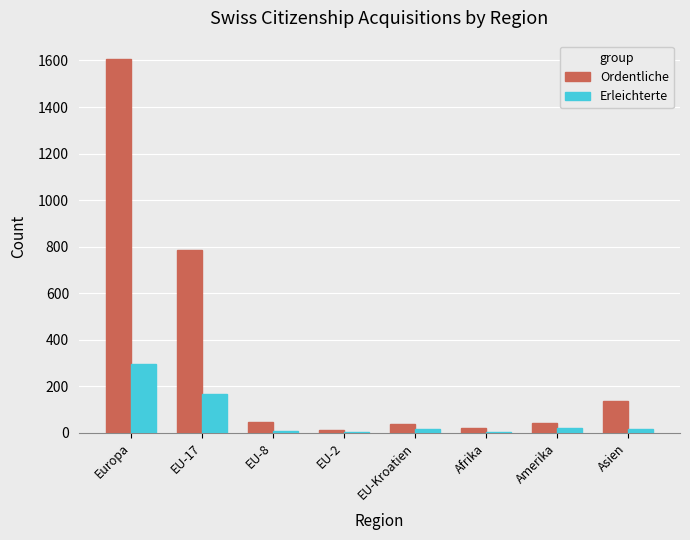

At which category is the sum across all series the highest?

Europa